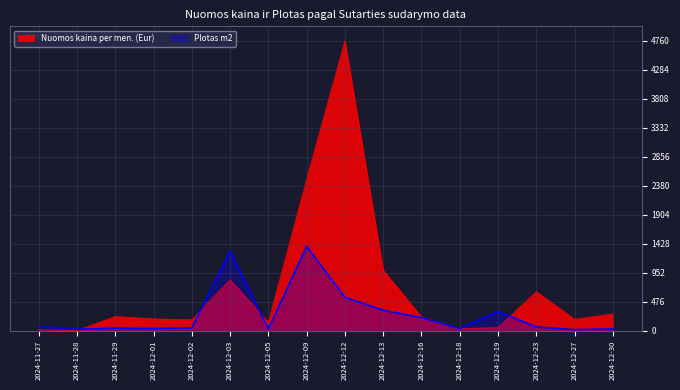

At which category is the sum across all series the highest?

2024-12-12